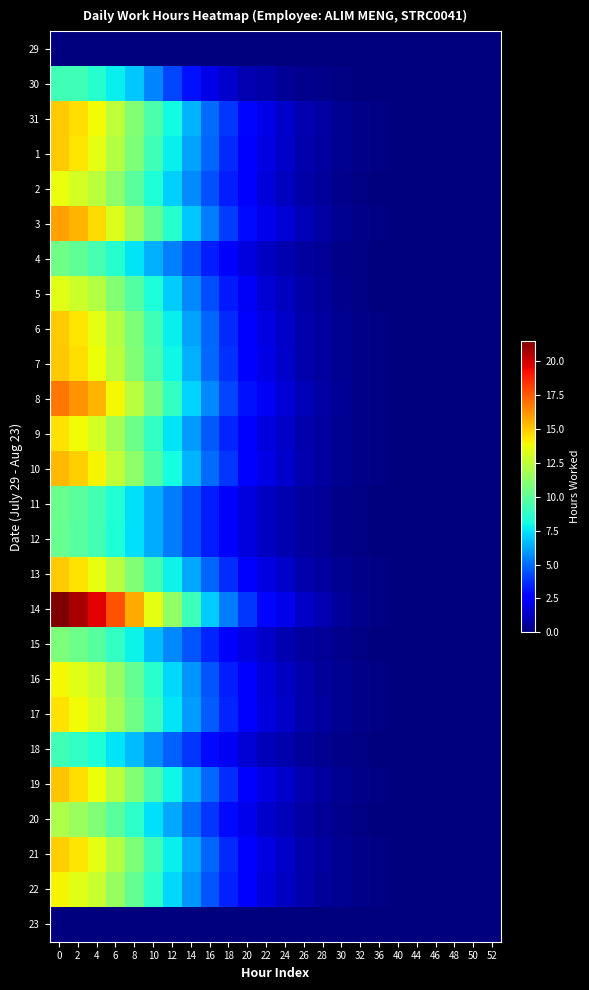

Reading left to right, list all the values displayed in this chart.

29: 0=0.0	2=0.0	4=0.0	6=0.0	8=0.0	10=0.0	12=0.0	14=0.0	16=0.0	18=0.0	20=0.0	22=0.0	24=0.0	26=0.0	28=0.0	30=0.0	32=0.0	36=0.0	40=0.0	44=0.0	46=0.0	48=0.0	50=0.0	52=0.0
30: 0=9.2	2=9.2	4=8.5	6=7.8	8=6.9	10=5.5	12=4.2	14=3.1	16=2.0	18=1.5	20=1.0	22=0.8	24=0.5	26=0.3	28=0.2	30=0.1	32=0.1	36=0.0	40=0.0	44=0.0	46=0.0	48=0.0	50=0.0	52=0.0
31: 0=14.9	2=14.5	4=13.8	6=12.5	8=11.0	10=9.5	12=8.0	14=6.5	16=5.0	18=3.8	20=2.8	22=2.0	24=1.5	26=1.0	28=0.7	30=0.4	32=0.2	36=0.1	40=0.1	44=0.0	46=0.0	48=0.0	50=0.0	52=0.0
1: 0=14.9	2=14.3	4=13.5	6=12.2	8=10.8	10=9.2	12=7.8	14=6.2	16=4.8	18=3.6	20=2.6	22=1.9	24=1.4	26=0.9	28=0.6	30=0.3	32=0.2	36=0.1	40=0.0	44=0.0	46=0.0	48=0.0	50=0.0	52=0.0
2: 0=13.7	2=13.1	4=12.4	6=11.2	8=9.9	10=8.4	12=7.1	14=5.7	16=4.4	18=3.3	20=2.4	22=1.7	24=1.2	26=0.8	28=0.6	30=0.3	32=0.2	36=0.1	40=0.0	44=0.0	46=0.0	48=0.0	50=0.0	52=0.0
3: 0=15.9	2=15.4	4=14.6	6=13.2	8=11.7	10=10.1	12=8.5	14=6.9	16=5.3	18=4.0	20=2.9	22=2.1	24=1.6	26=1.1	28=0.7	30=0.4	32=0.2	36=0.1	40=0.1	44=0.0	46=0.0	48=0.0	50=0.0	52=0.0
4: 0=10.4	2=10.0	4=9.4	6=8.5	8=7.5	10=6.4	12=5.4	14=4.3	16=3.3	18=2.5	20=1.8	22=1.3	24=0.9	26=0.6	28=0.4	30=0.2	32=0.1	36=0.1	40=0.0	44=0.0	46=0.0	48=0.0	50=0.0	52=0.0
5: 0=13.4	2=12.9	4=12.2	6=11.0	8=9.7	10=8.3	12=7.0	14=5.6	16=4.3	18=3.2	20=2.3	22=1.6	24=1.2	26=0.8	28=0.5	30=0.3	32=0.2	36=0.1	40=0.0	44=0.0	46=0.0	48=0.0	50=0.0	52=0.0
6: 0=14.9	2=14.3	4=13.5	6=12.2	8=10.8	10=9.2	12=7.8	14=6.2	16=4.8	18=3.6	20=2.6	22=1.9	24=1.4	26=0.9	28=0.6	30=0.3	32=0.2	36=0.1	40=0.0	44=0.0	46=0.0	48=0.0	50=0.0	52=0.0
7: 0=15.0	2=14.5	4=13.7	6=12.4	8=10.9	10=9.4	12=7.9	14=6.4	16=4.9	18=3.7	20=2.7	22=1.9	24=1.4	26=0.9	28=0.6	30=0.4	32=0.2	36=0.1	40=0.1	44=0.0	46=0.0	48=0.0	50=0.0	52=0.0
8: 0=16.8	2=16.2	4=15.4	6=13.9	8=12.3	10=10.6	12=8.9	14=7.2	16=5.6	18=4.2	20=3.1	22=2.2	24=1.6	26=1.1	28=0.7	30=0.4	32=0.2	36=0.1	40=0.1	44=0.0	46=0.0	48=0.0	50=0.0	52=0.0
9: 0=14.4	2=13.8	4=13.1	6=11.8	8=10.4	10=8.9	12=7.5	14=6.0	16=4.6	18=3.5	20=2.5	22=1.8	24=1.4	26=0.9	28=0.6	30=0.3	32=0.2	36=0.1	40=0.0	44=0.0	46=0.0	48=0.0	50=0.0	52=0.0
10: 0=15.3	2=14.8	4=14.0	6=12.6	8=11.2	10=9.6	12=8.1	14=6.5	16=5.0	18=3.8	20=2.8	22=2.0	24=1.5	26=1.0	28=0.7	30=0.4	32=0.2	36=0.1	40=0.1	44=0.0	46=0.0	48=0.0	50=0.0	52=0.0
11: 0=10.3	2=9.9	4=9.3	6=8.4	8=7.4	10=6.3	12=5.3	14=4.3	16=3.3	18=2.5	20=1.8	22=1.3	24=0.9	26=0.6	28=0.4	30=0.2	32=0.1	36=0.1	40=0.0	44=0.0	46=0.0	48=0.0	50=0.0	52=0.0
12: 0=10.2	2=9.8	4=9.3	6=8.4	8=7.4	10=6.3	12=5.3	14=4.2	16=3.3	18=2.5	20=1.8	22=1.3	24=0.9	26=0.6	28=0.4	30=0.2	32=0.1	36=0.1	40=0.0	44=0.0	46=0.0	48=0.0	50=0.0	52=0.0
13: 0=14.9	2=14.4	4=13.6	6=12.3	8=10.9	10=9.3	12=7.8	14=6.3	16=4.8	18=3.6	20=2.6	22=1.9	24=1.4	26=0.9	28=0.6	30=0.4	32=0.2	36=0.1	40=0.1	44=0.0	46=0.0	48=0.0	50=0.0	52=0.0
14: 0=21.5	2=20.7	4=19.6	6=17.7	8=15.7	10=13.5	12=11.3	14=9.1	16=7.0	18=5.3	20=3.9	22=2.8	24=2.1	26=1.4	28=0.9	30=0.5	32=0.3	36=0.1	40=0.1	44=0.0	46=0.0	48=0.0	50=0.0	52=0.0
15: 0=10.8	2=10.4	4=9.8	6=8.8	8=7.8	10=6.7	12=5.6	14=4.5	16=3.5	18=2.6	20=1.9	22=1.4	24=1.0	26=0.7	28=0.5	30=0.3	32=0.1	36=0.1	40=0.0	44=0.0	46=0.0	48=0.0	50=0.0	52=0.0
16: 0=13.9	2=13.4	4=12.7	6=11.4	8=10.1	10=8.7	12=7.3	14=5.8	16=4.5	18=3.4	20=2.4	22=1.8	24=1.3	26=0.8	28=0.6	30=0.3	32=0.2	36=0.1	40=0.0	44=0.0	46=0.0	48=0.0	50=0.0	52=0.0
17: 0=14.4	2=13.8	4=13.1	6=11.8	8=10.4	10=8.9	12=7.5	14=6.0	16=4.6	18=3.5	20=2.5	22=1.8	24=1.4	26=0.9	28=0.6	30=0.3	32=0.2	36=0.1	40=0.0	44=0.0	46=0.0	48=0.0	50=0.0	52=0.0
18: 0=9.2	2=8.8	4=8.3	6=7.5	8=6.7	10=5.7	12=4.8	14=3.8	16=2.9	18=2.2	20=1.6	22=1.1	24=0.8	26=0.6	28=0.4	30=0.2	32=0.1	36=0.1	40=0.0	44=0.0	46=0.0	48=0.0	50=0.0	52=0.0
19: 0=15.1	2=14.5	4=13.8	6=12.4	8=11.0	10=9.4	12=7.9	14=6.3	16=4.9	18=3.7	20=2.7	22=1.9	24=1.4	26=0.9	28=0.6	30=0.4	32=0.2	36=0.1	40=0.1	44=0.0	46=0.0	48=0.0	50=0.0	52=0.0
20: 0=12.0	2=11.6	4=10.9	6=9.9	8=8.7	10=7.5	12=6.3	14=5.0	16=3.9	18=2.9	20=2.1	22=1.5	24=1.1	26=0.7	28=0.5	30=0.3	32=0.1	36=0.1	40=0.0	44=0.0	46=0.0	48=0.0	50=0.0	52=0.0
21: 0=14.8	2=14.3	4=13.5	6=12.2	8=10.8	10=9.2	12=7.8	14=6.2	16=4.8	18=3.6	20=2.6	22=1.9	24=1.4	26=0.9	28=0.6	30=0.4	32=0.2	36=0.1	40=0.0	44=0.0	46=0.0	48=0.0	50=0.0	52=0.0
22: 0=13.9	2=13.4	4=12.7	6=11.5	8=10.1	10=8.7	12=7.3	14=5.8	16=4.5	18=3.4	20=2.4	22=1.8	24=1.3	26=0.8	28=0.6	30=0.3	32=0.2	36=0.1	40=0.0	44=0.0	46=0.0	48=0.0	50=0.0	52=0.0
23: 0=0.0	2=0.0	4=0.0	6=0.0	8=0.0	10=0.0	12=0.0	14=0.0	16=0.0	18=0.0	20=0.0	22=0.0	24=0.0	26=0.0	28=0.0	30=0.0	32=0.0	36=0.0	40=0.0	44=0.0	46=0.0	48=0.0	50=0.0	52=0.0